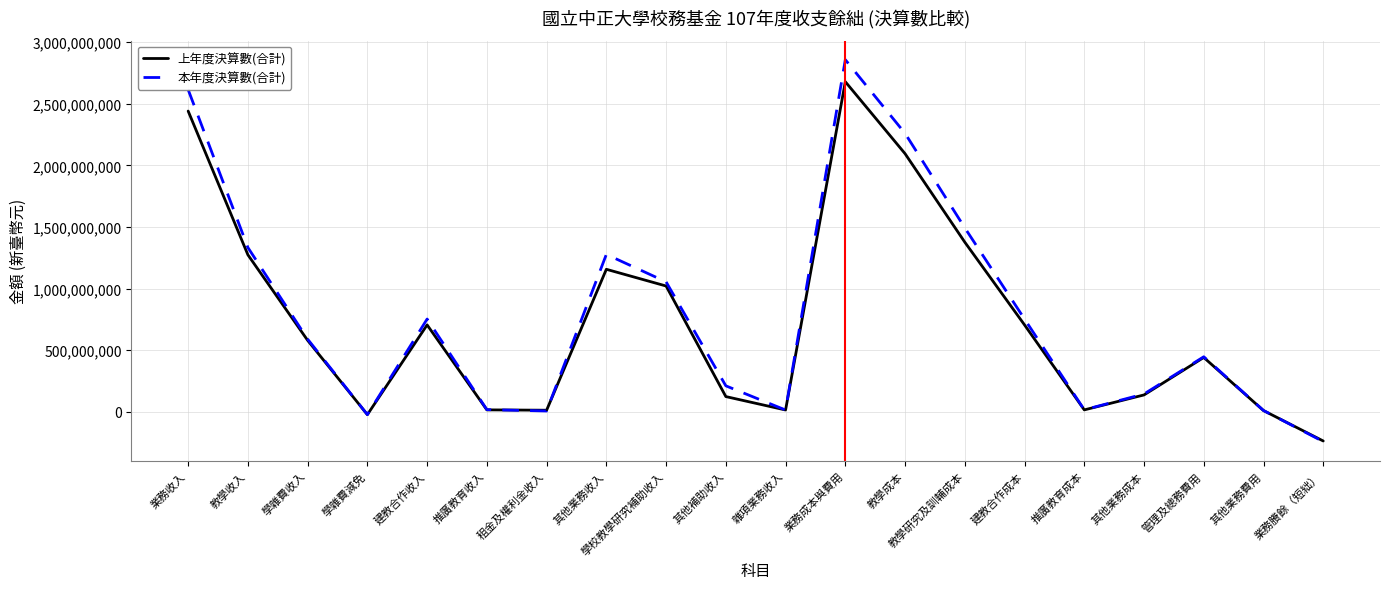

Which series changed the most between 學雜費收入 and 推廣教育成本?

本年度決算數(合計)